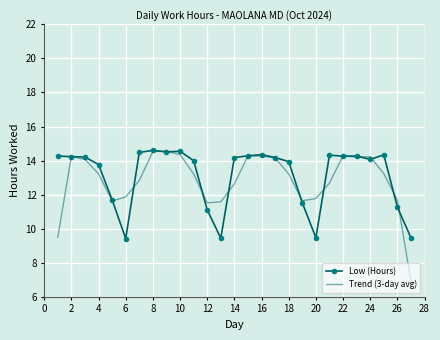

What is the maximum value shown in the chart?

14.6